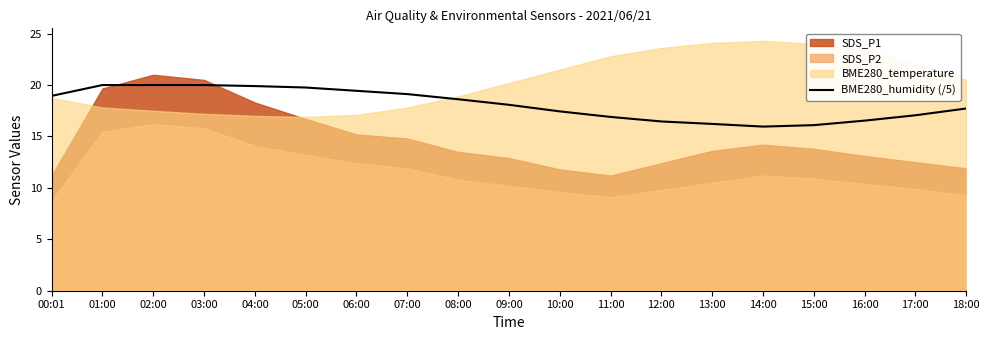

How many points are lower than both their immediate neighbors (excluding endpoints)?

1